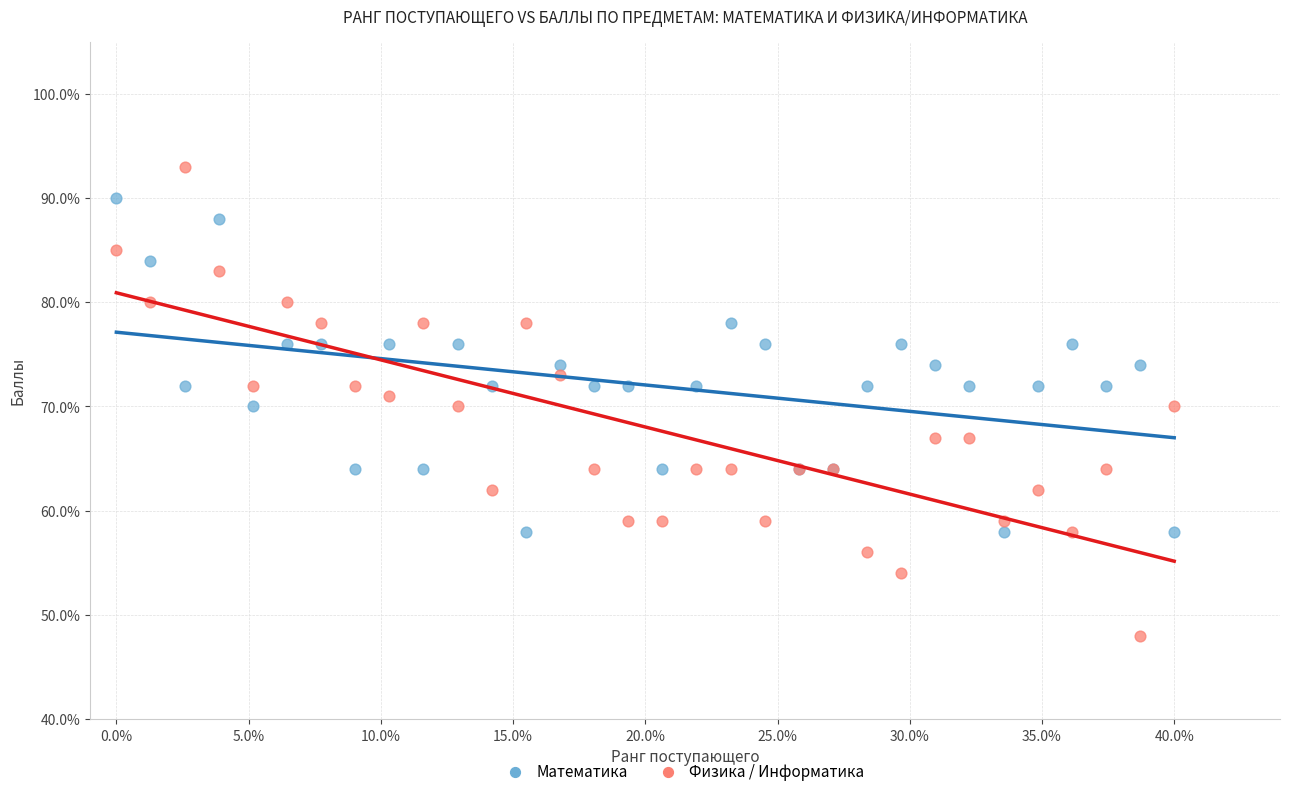

Which series has the widest spread of Y values?

Физика / Информатика